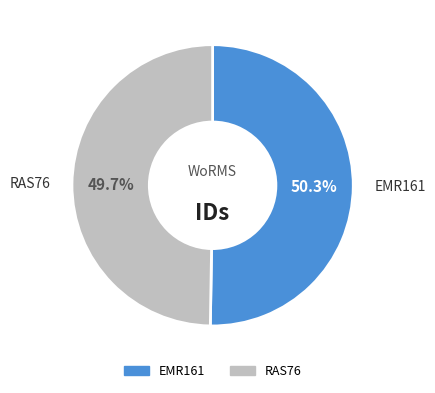

Combined, do RAS76 and EMR161 account for over 50%?

Yes